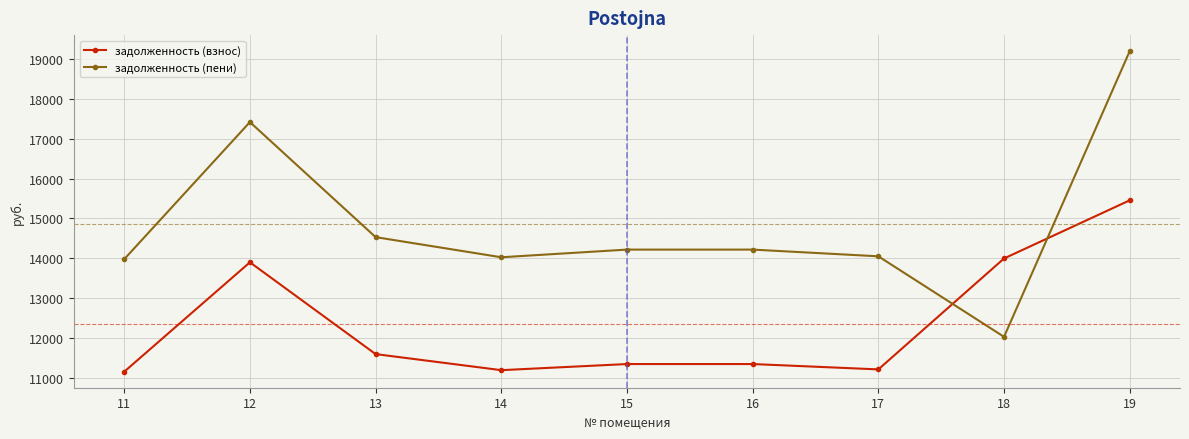

Does the chart display data point markers on the line(s)?

Yes